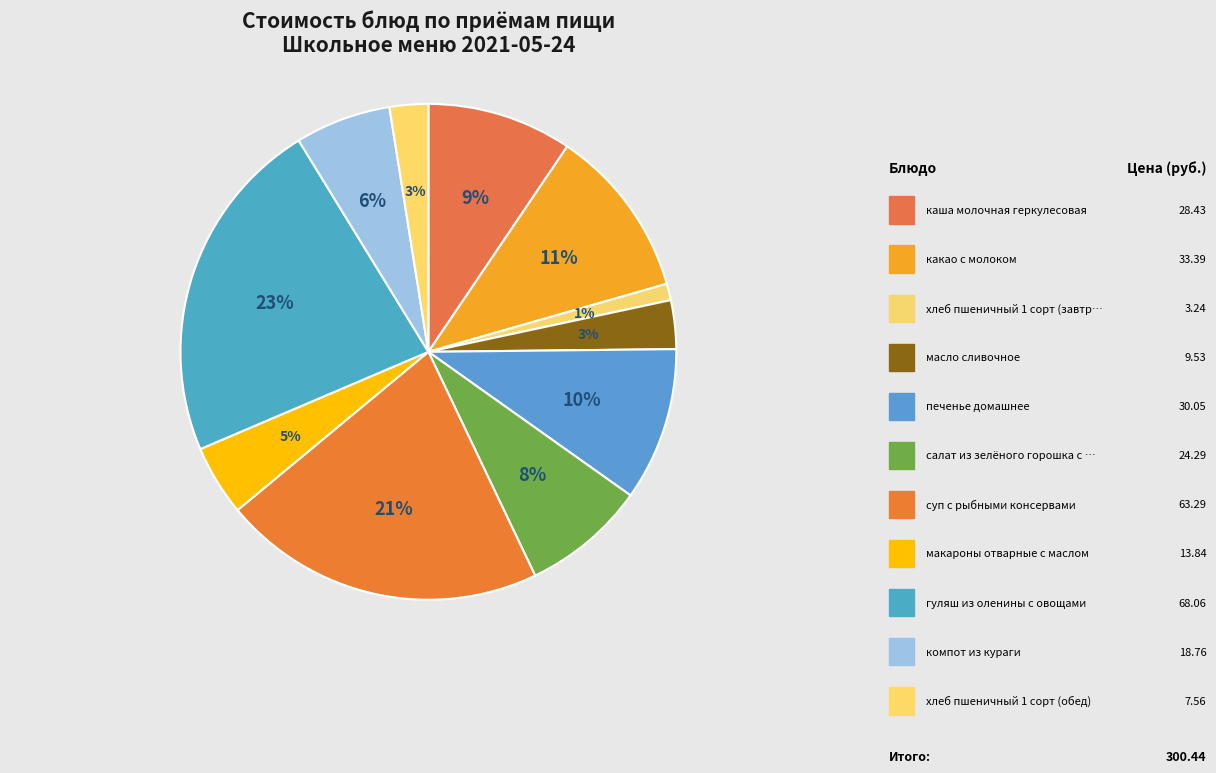

How many segments does this pie chart have?

11